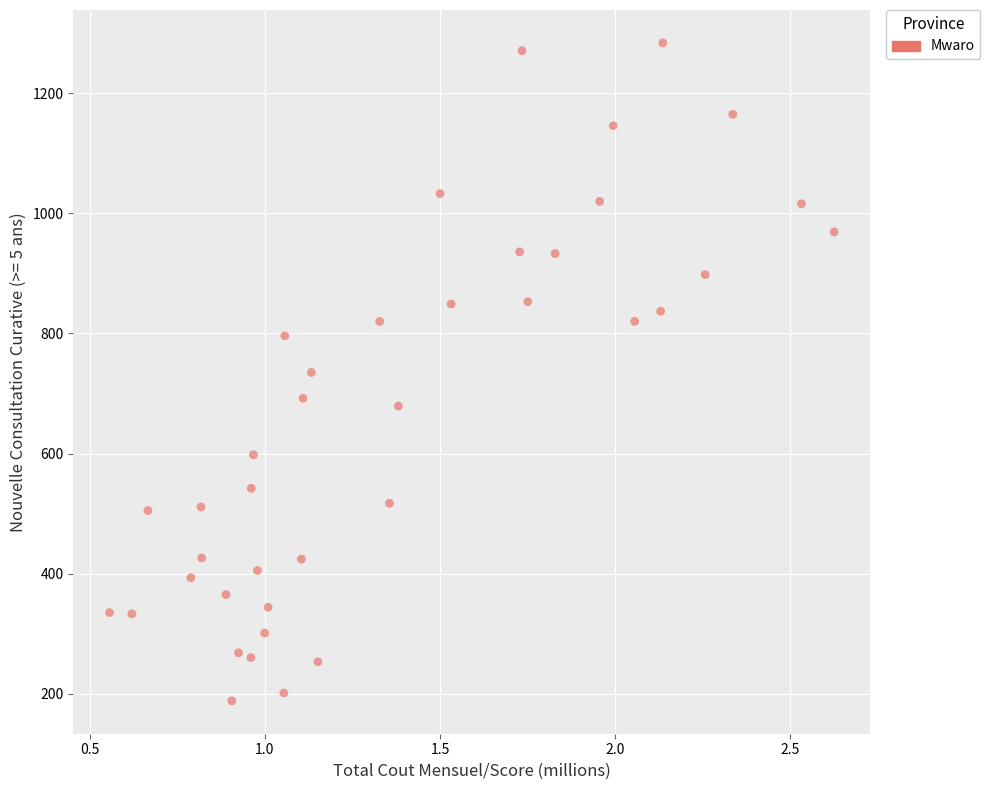

What is the range of Y values (max minus min)?

1096